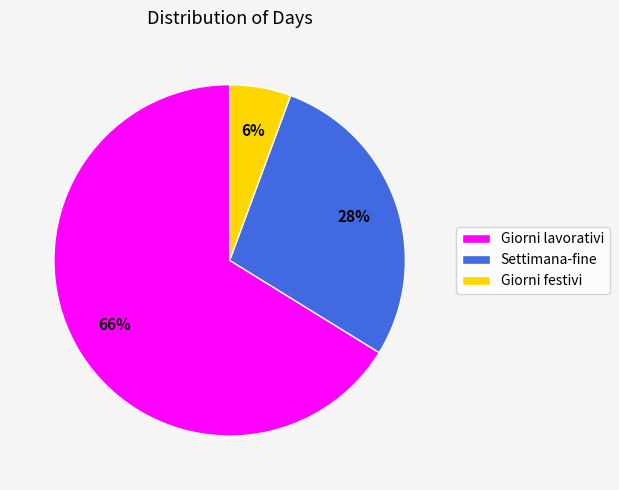

To the nearest percent, what is the difference between the Giorni lavorativi and Settimana-fine slice percentages?

38%